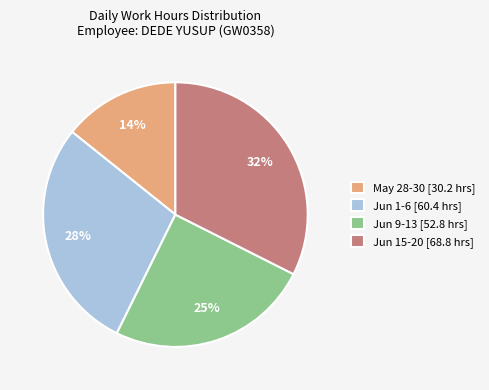

Rank the categories by value from lowest to highest.

May 28-30 [30.2 hrs], Jun 9-13 [52.8 hrs], Jun 1-6 [60.4 hrs], Jun 15-20 [68.8 hrs]